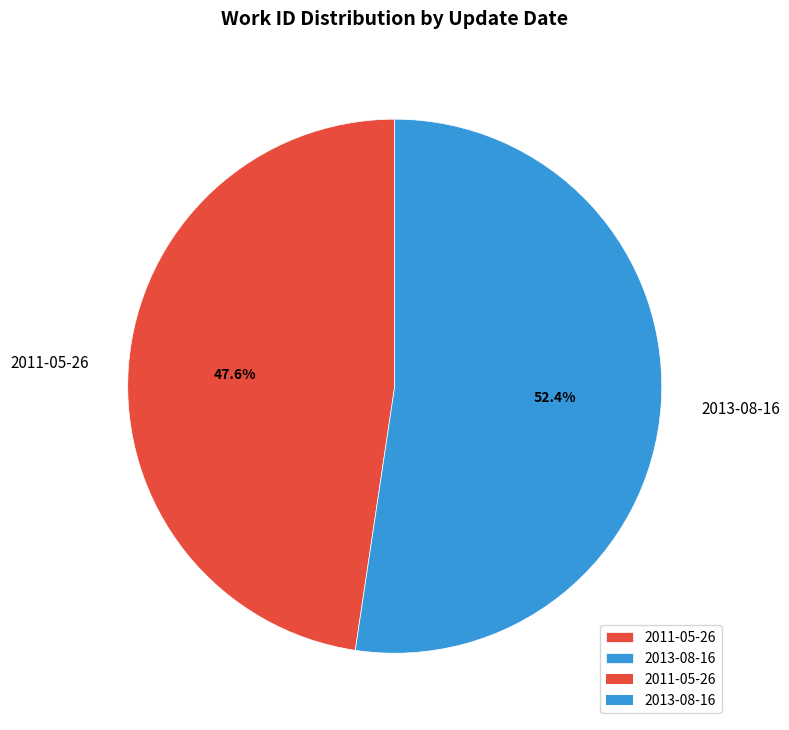

How much of the chart is everything except 2011-05-26?

52.4%